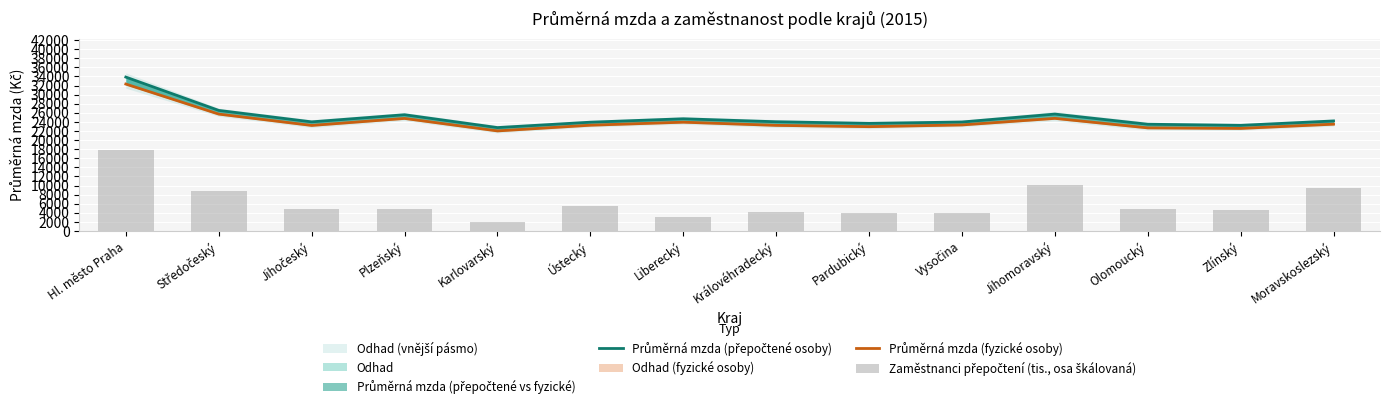

What is the maximum value shown in the chart?

33852.0